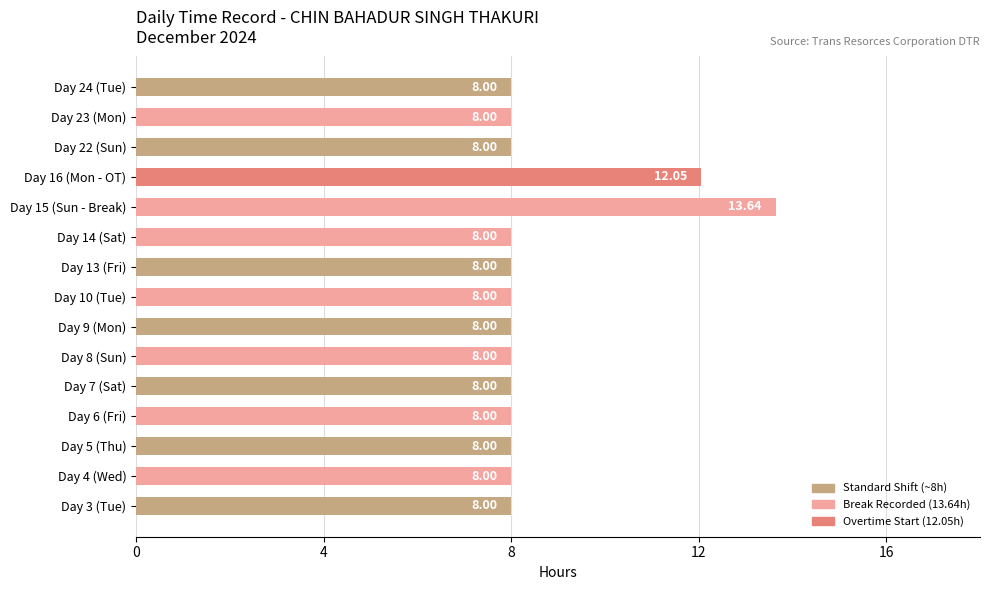

What is the difference between the second highest and minimum values?

4.1